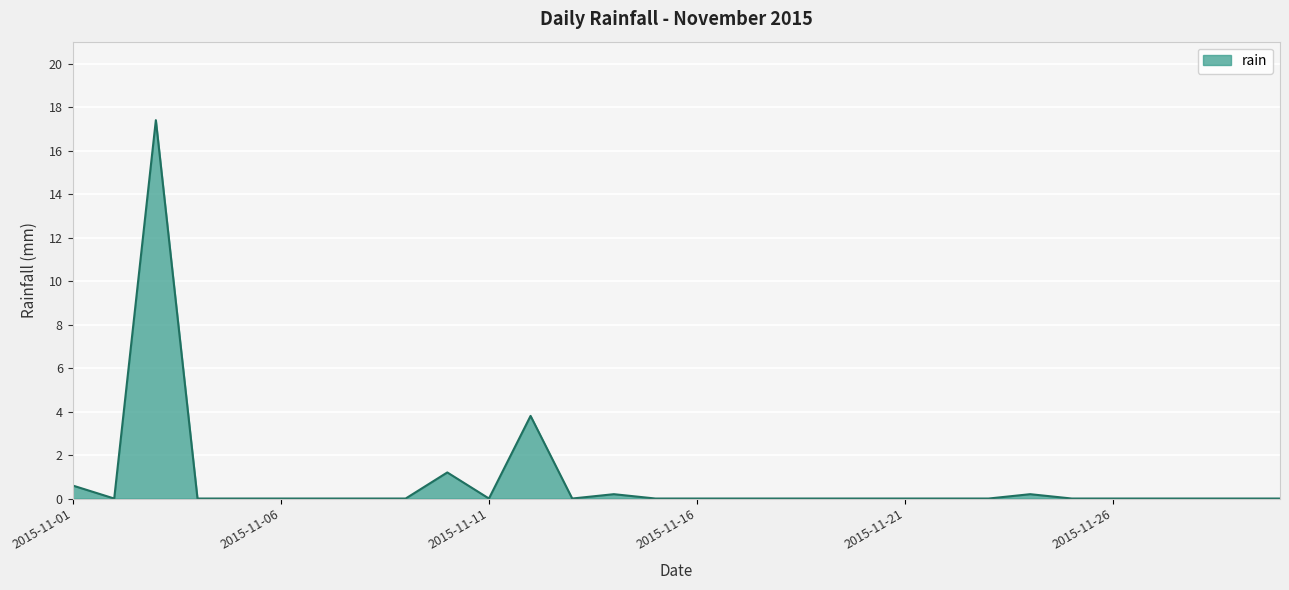

What is the difference between the maximum and minimum values?

17.4